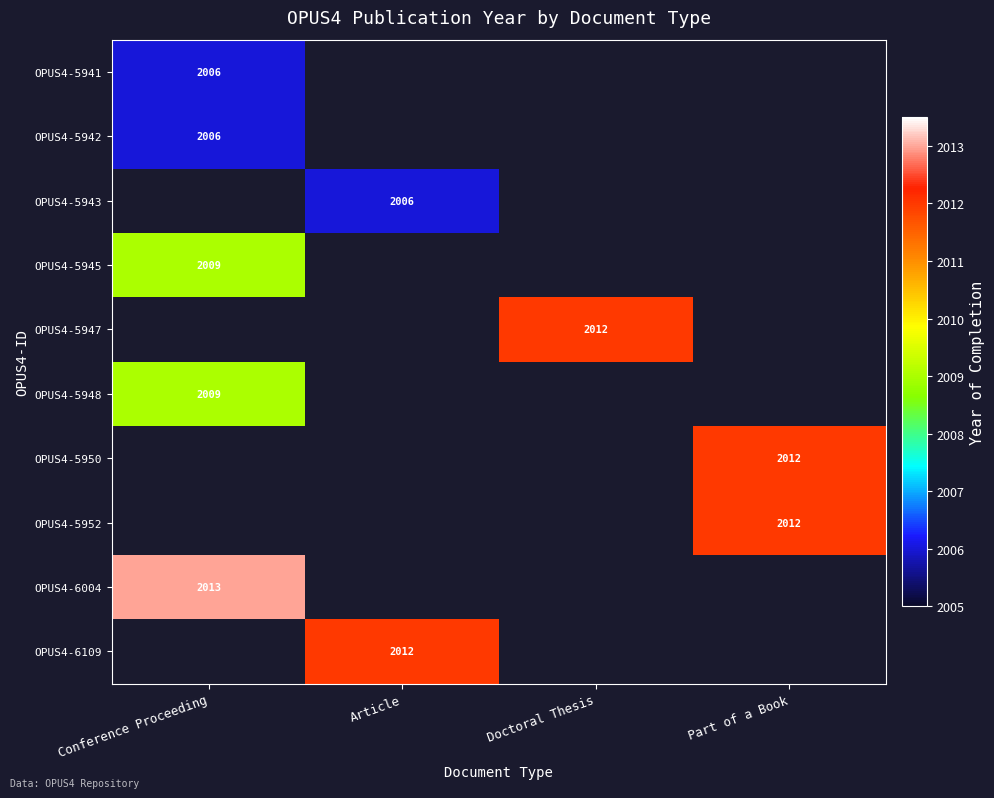

What is the total value across all series at Article?

4018